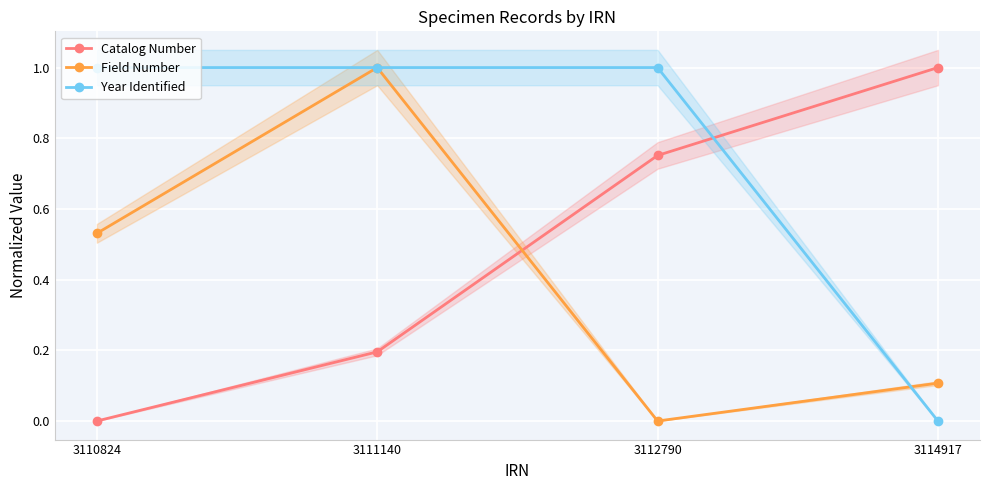

Which series has the widest spread of values?

Catalog Number